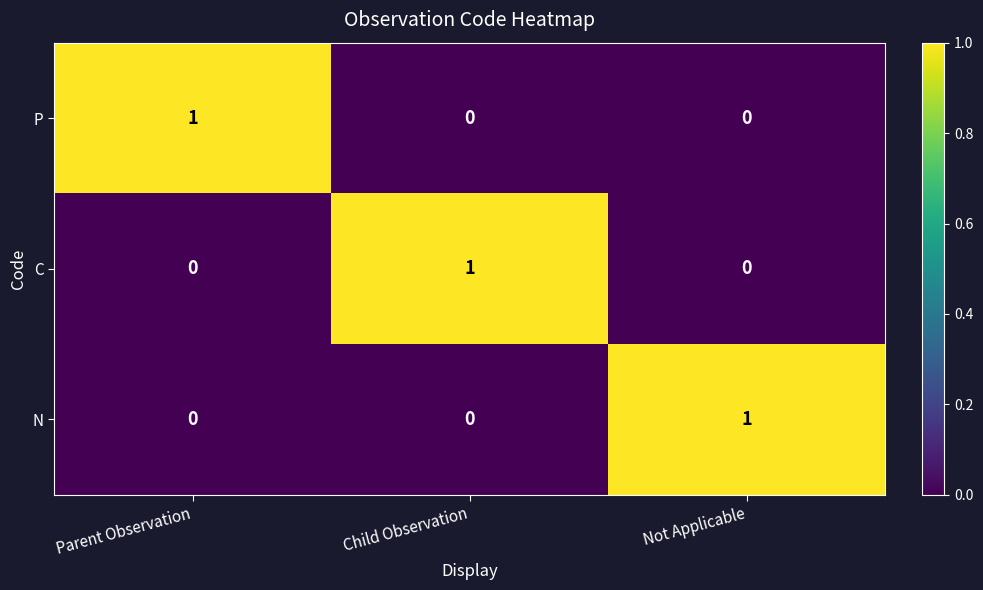

Count the N values in the range 0 to 1.

3